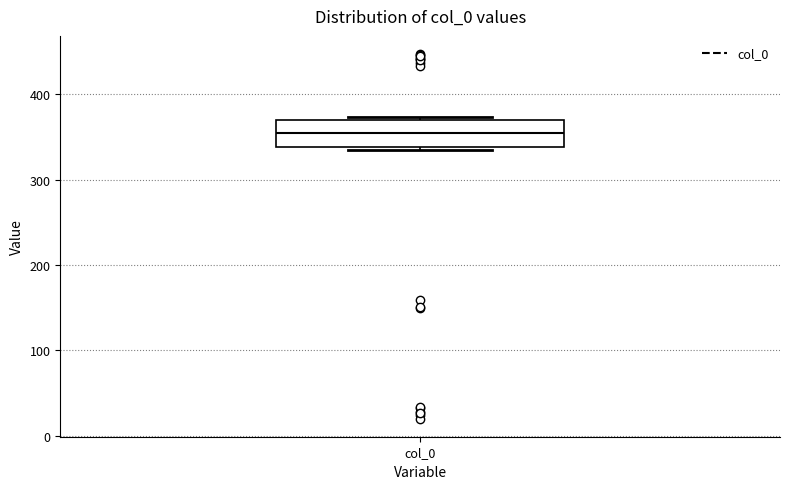

Where is the lower edge of the box for col_0 on the y-axis? The values are not printed on the chart, so give them approximately, as read against the axis.

340